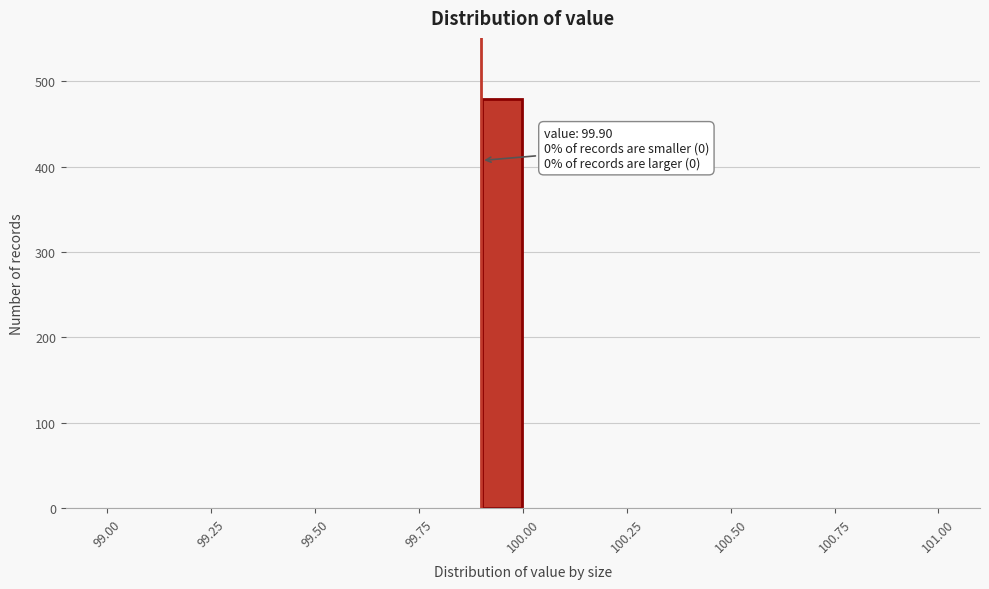

Around what value on the x-axis is the tallest bar? Give the approximate position of its centre, as read against the axis.

99.95